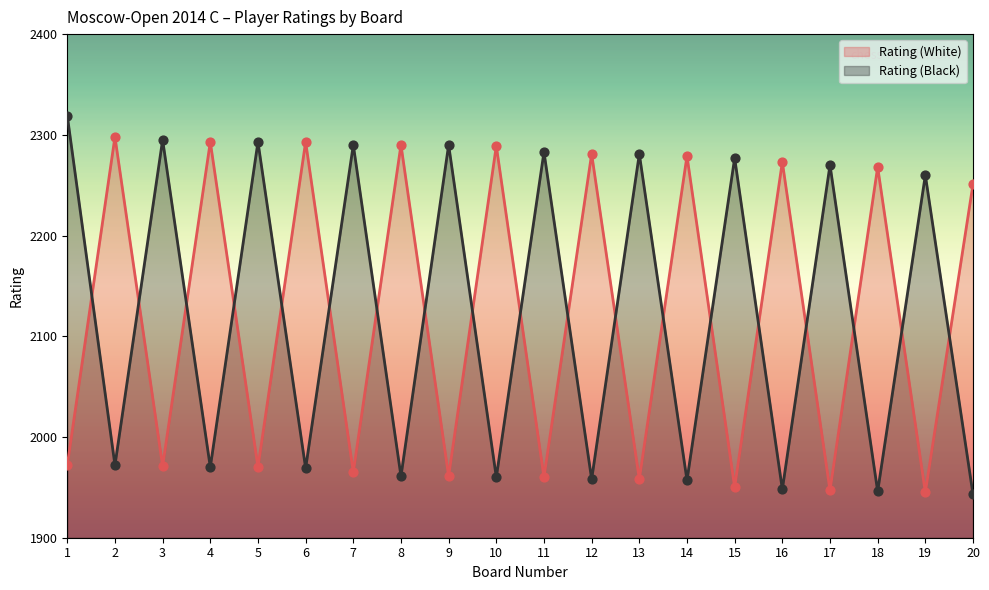

At which category is the sum across all series the highest?

1